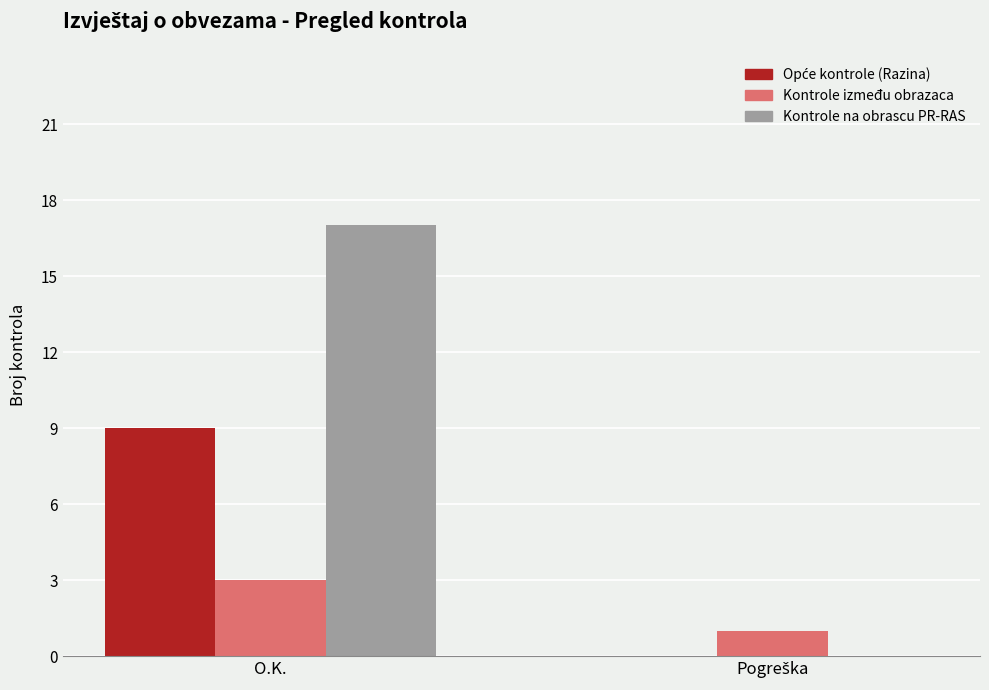

Read the Kontrole na obrascu PR-RAS value at O.K..

17